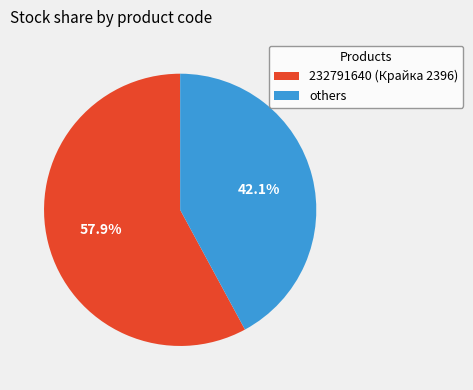

Is there any slice that represents more than half of the pie?

Yes